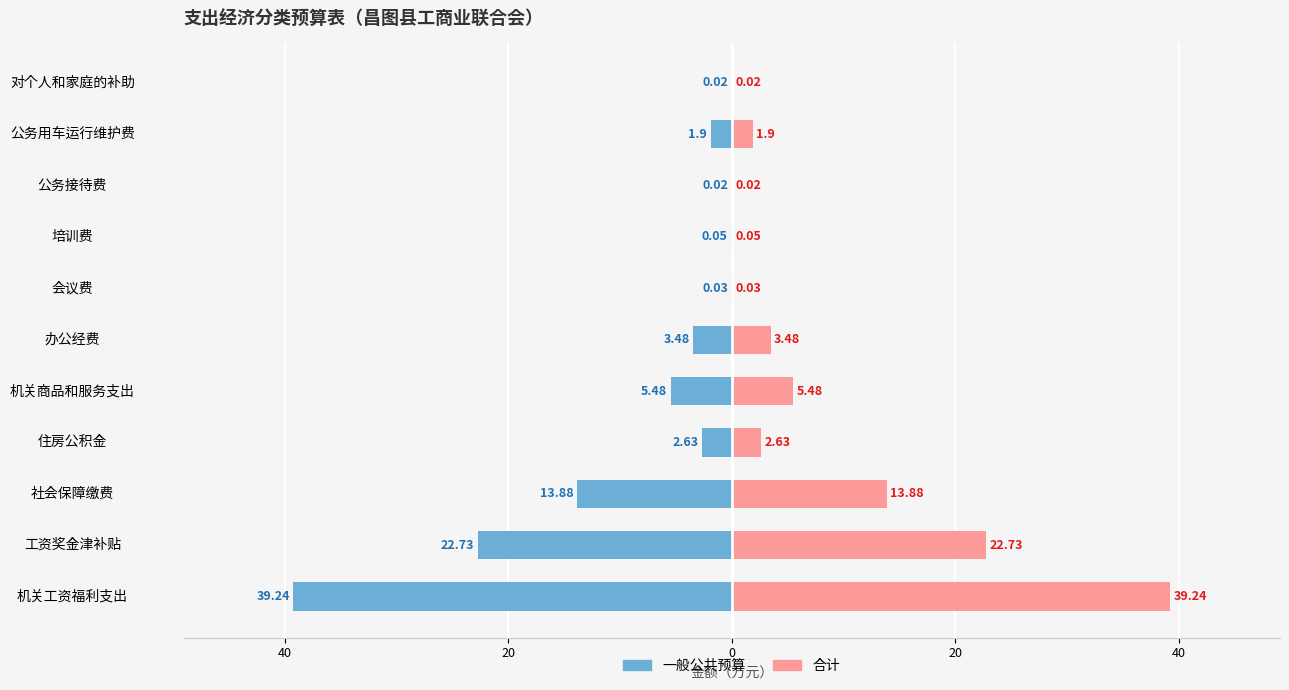

How many data points in 合计 are less than 2?

5